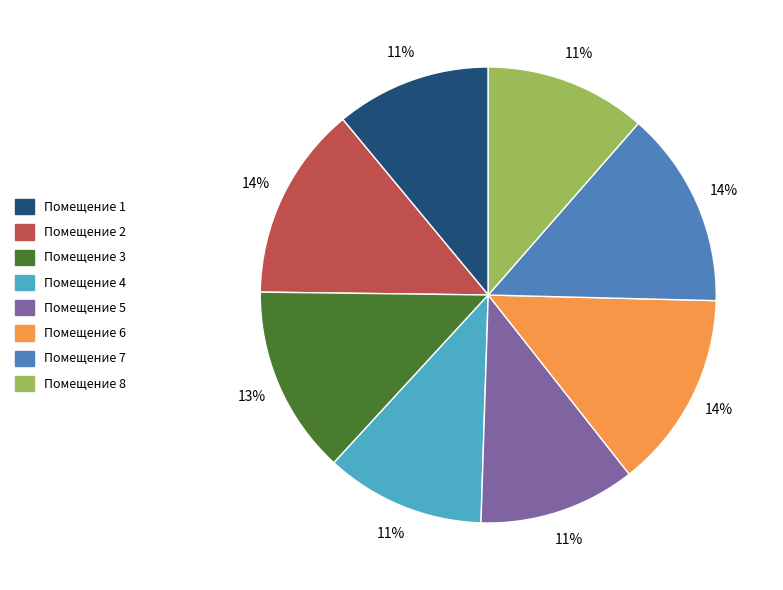

To the nearest percent, what is the average slice percentage?

12%